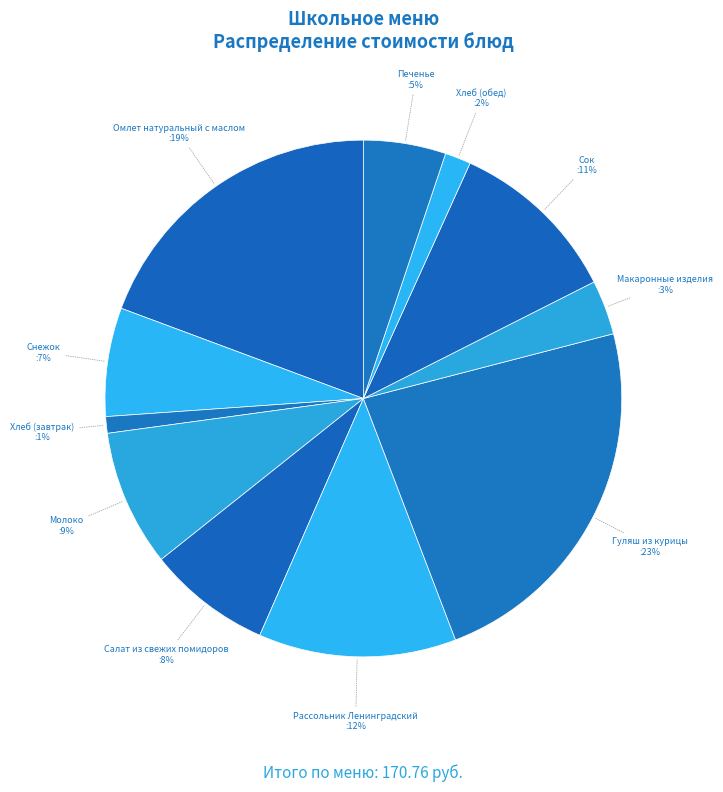

Count the number of slices in the pie.

11